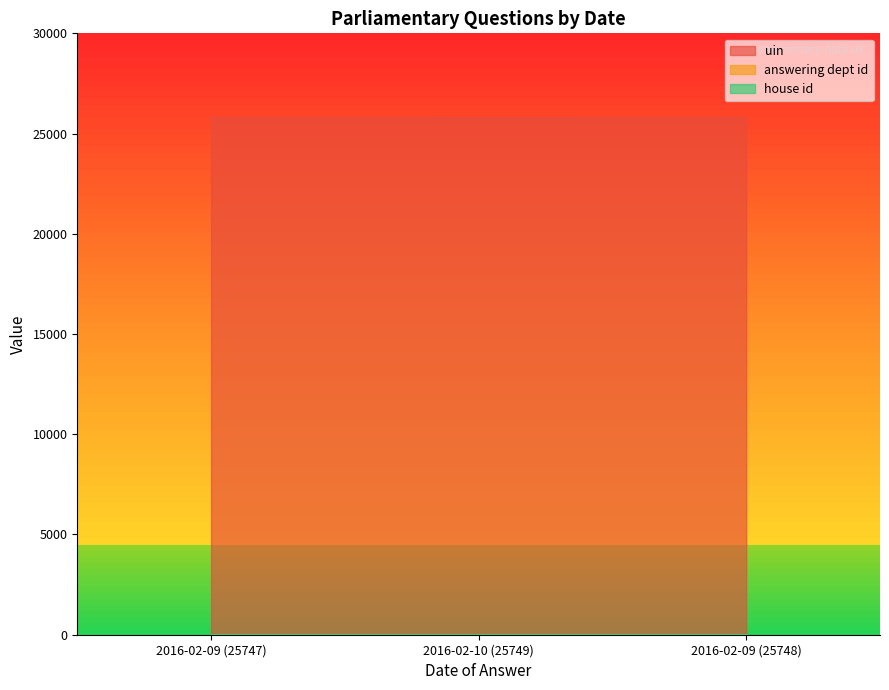

Which series has the largest total across all categories?

uin